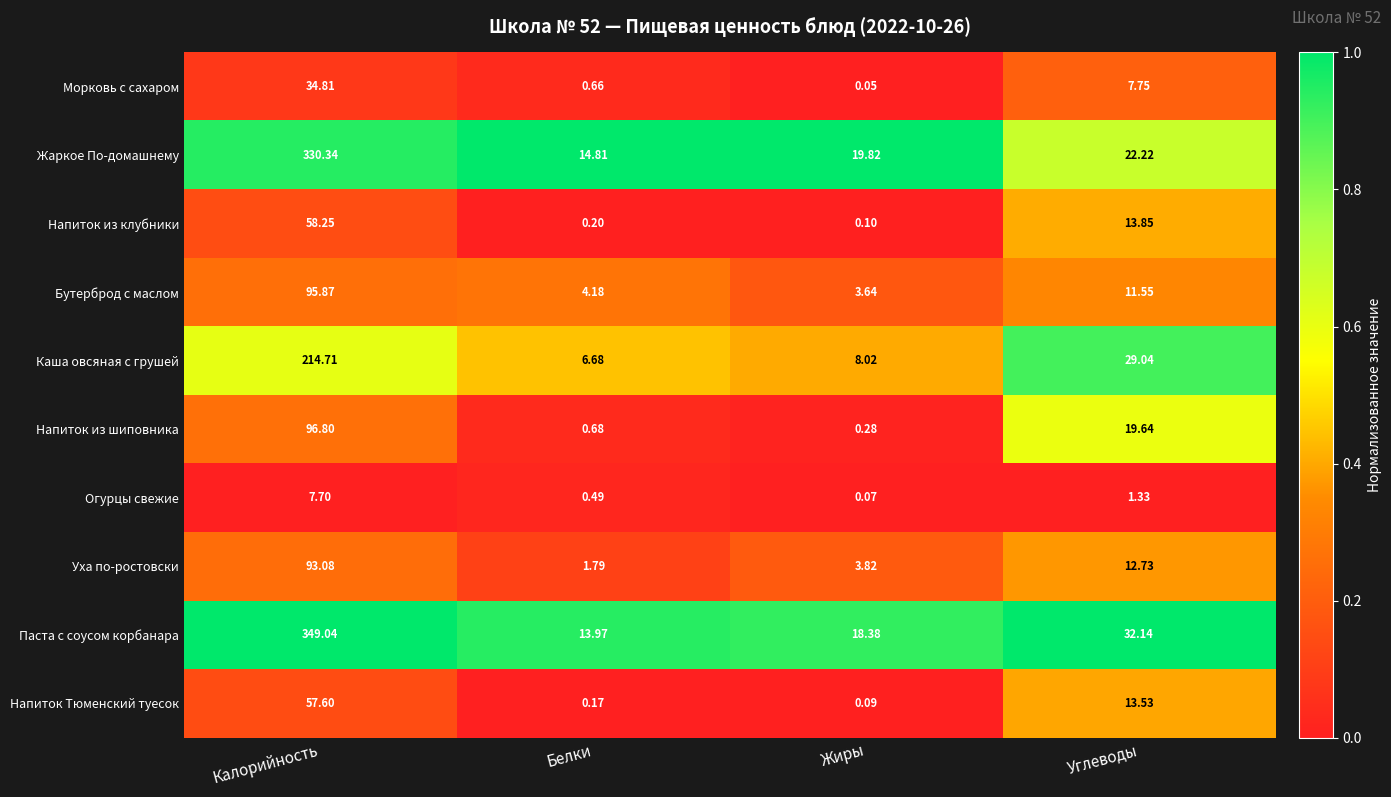

At which category is the sum across all series the highest?

Калорийность